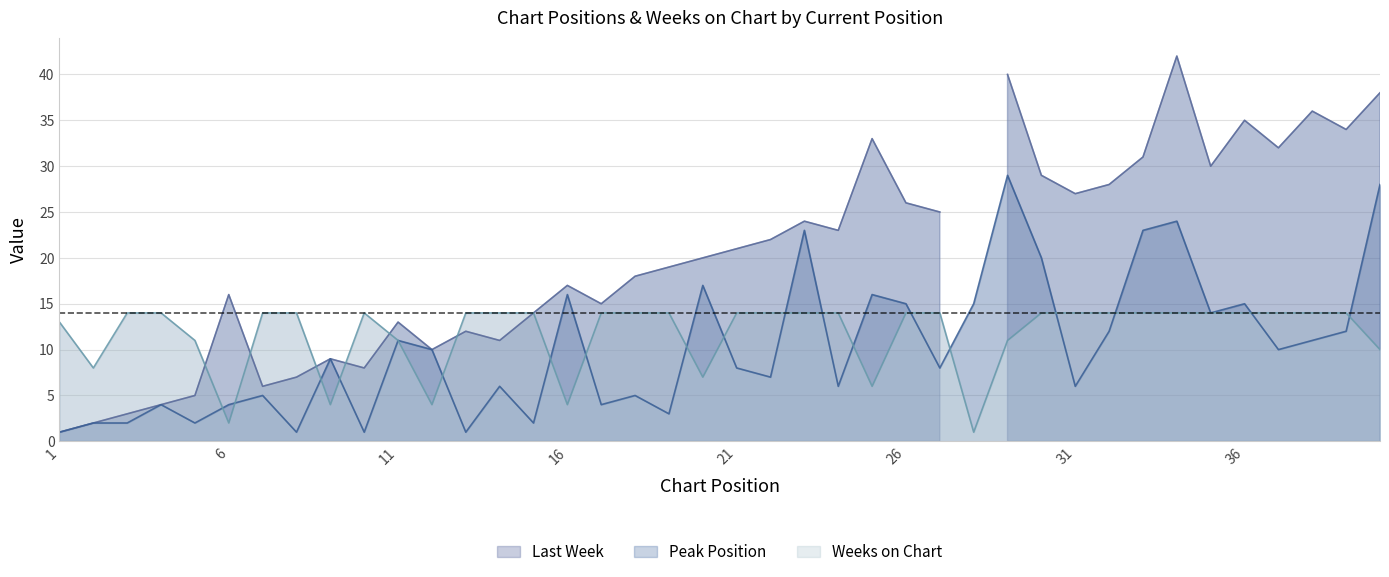

At which category is the sum across all series the highest?

29